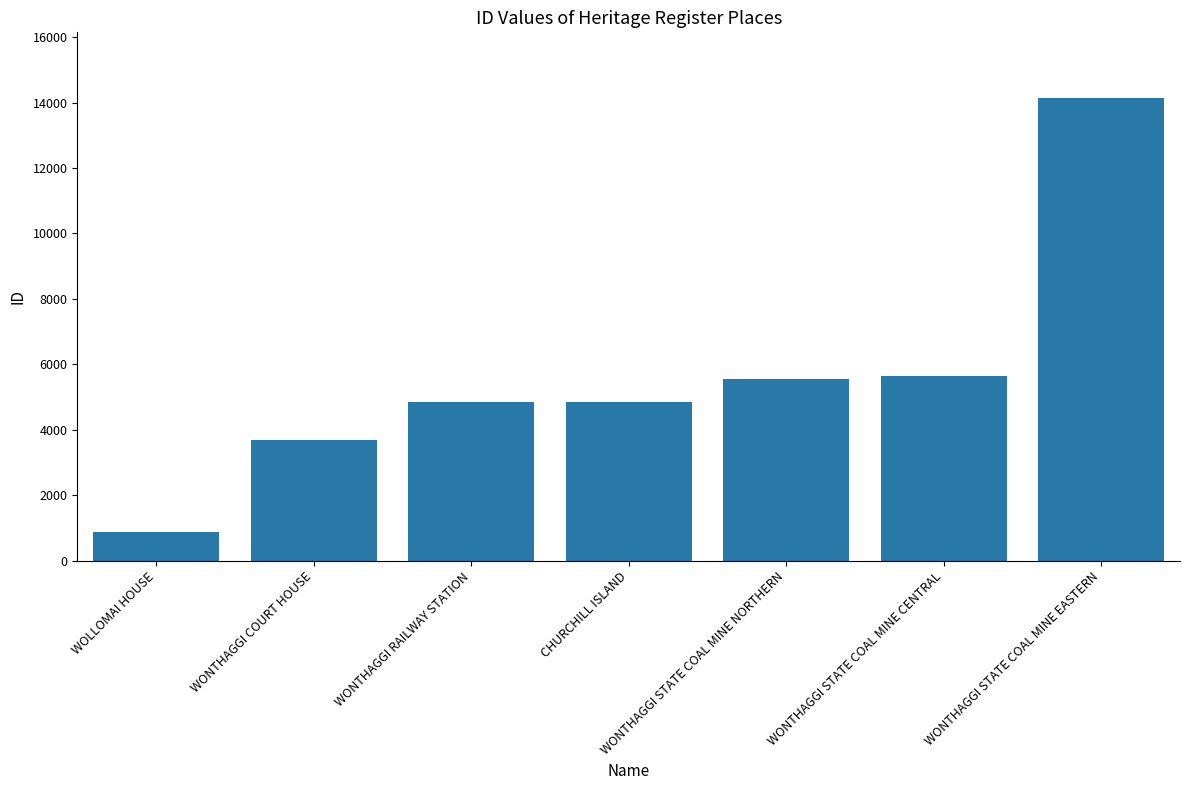

At which category does the chart reach its peak across all series?

WONTHAGGI STATE COAL MINE EASTERN